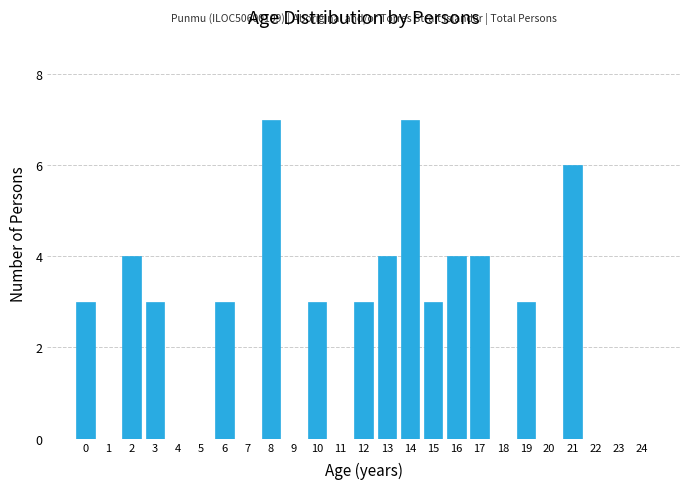

Reading left to right, transcribe all the data shown in this chart.

0=3	1=0	2=4	3=3	4=0	5=0	6=3	7=0	8=7	9=0	10=3	11=0	12=3	13=4	14=7	15=3	16=4	17=4	18=0	19=3	20=0	21=6	22=0	23=0	24=0